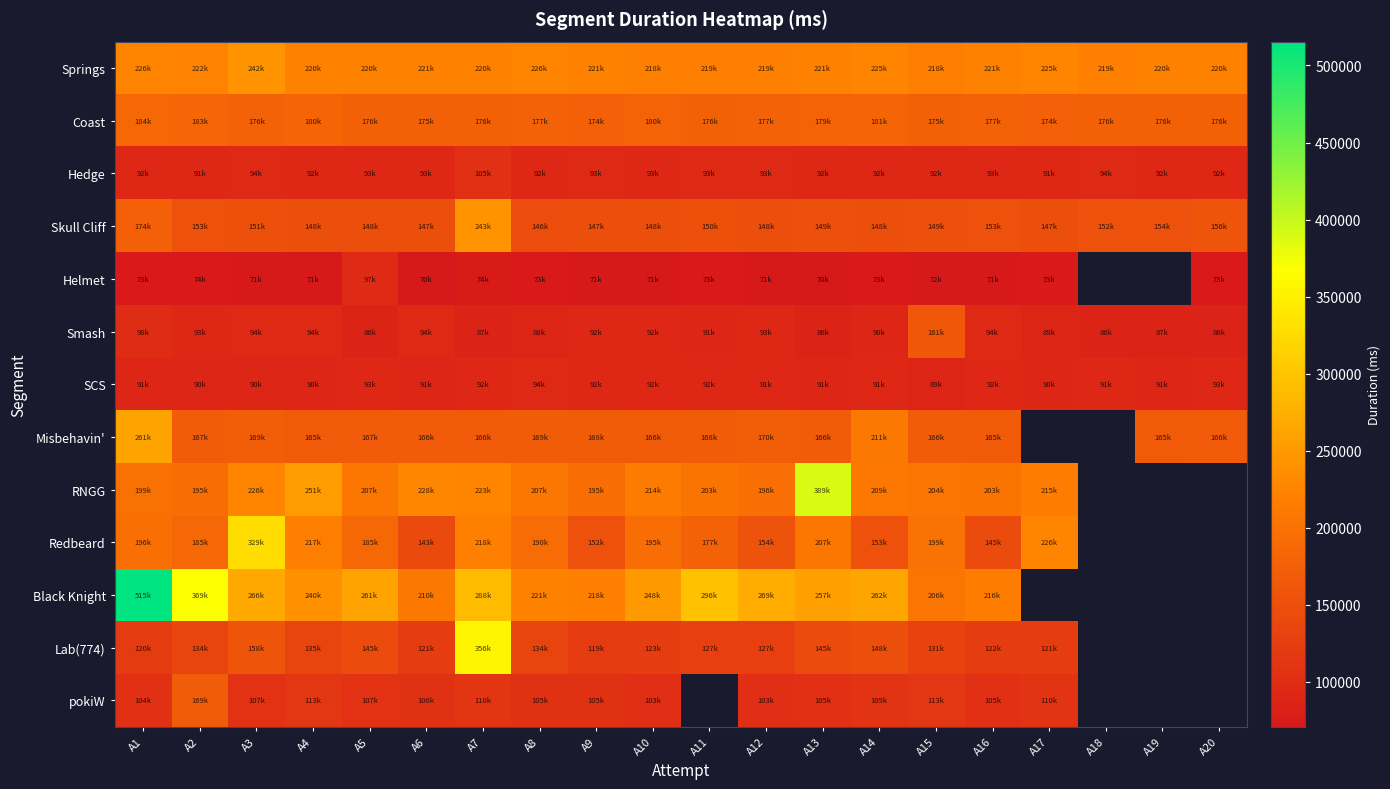

The pokiW series shows 189558.7 at A9. True or false?

False